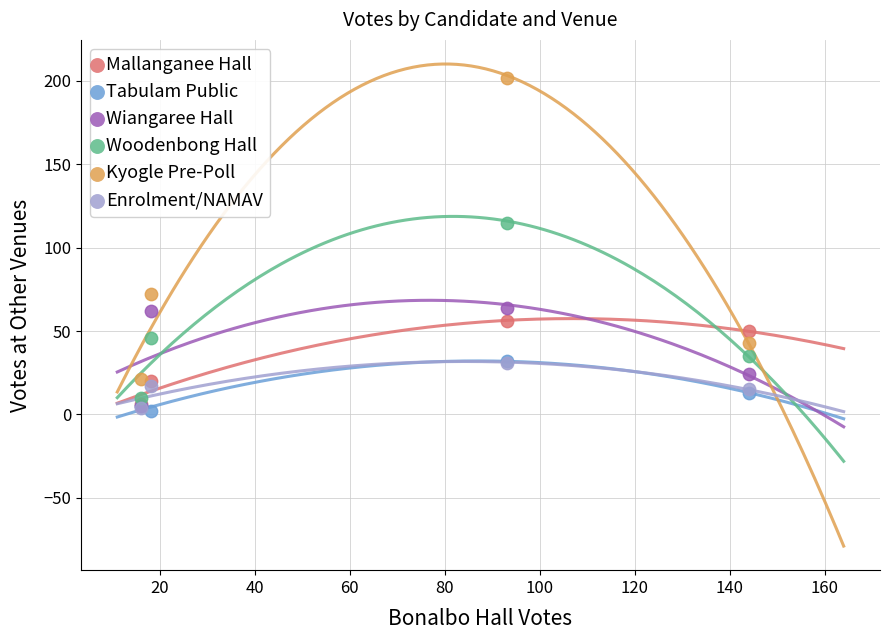

What are all the series names shown in the legend?

Mallanganee Hall, Tabulam Public, Wiangaree Hall, Woodenbong Hall, Kyogle Pre-Poll, Enrolment/NAMAV